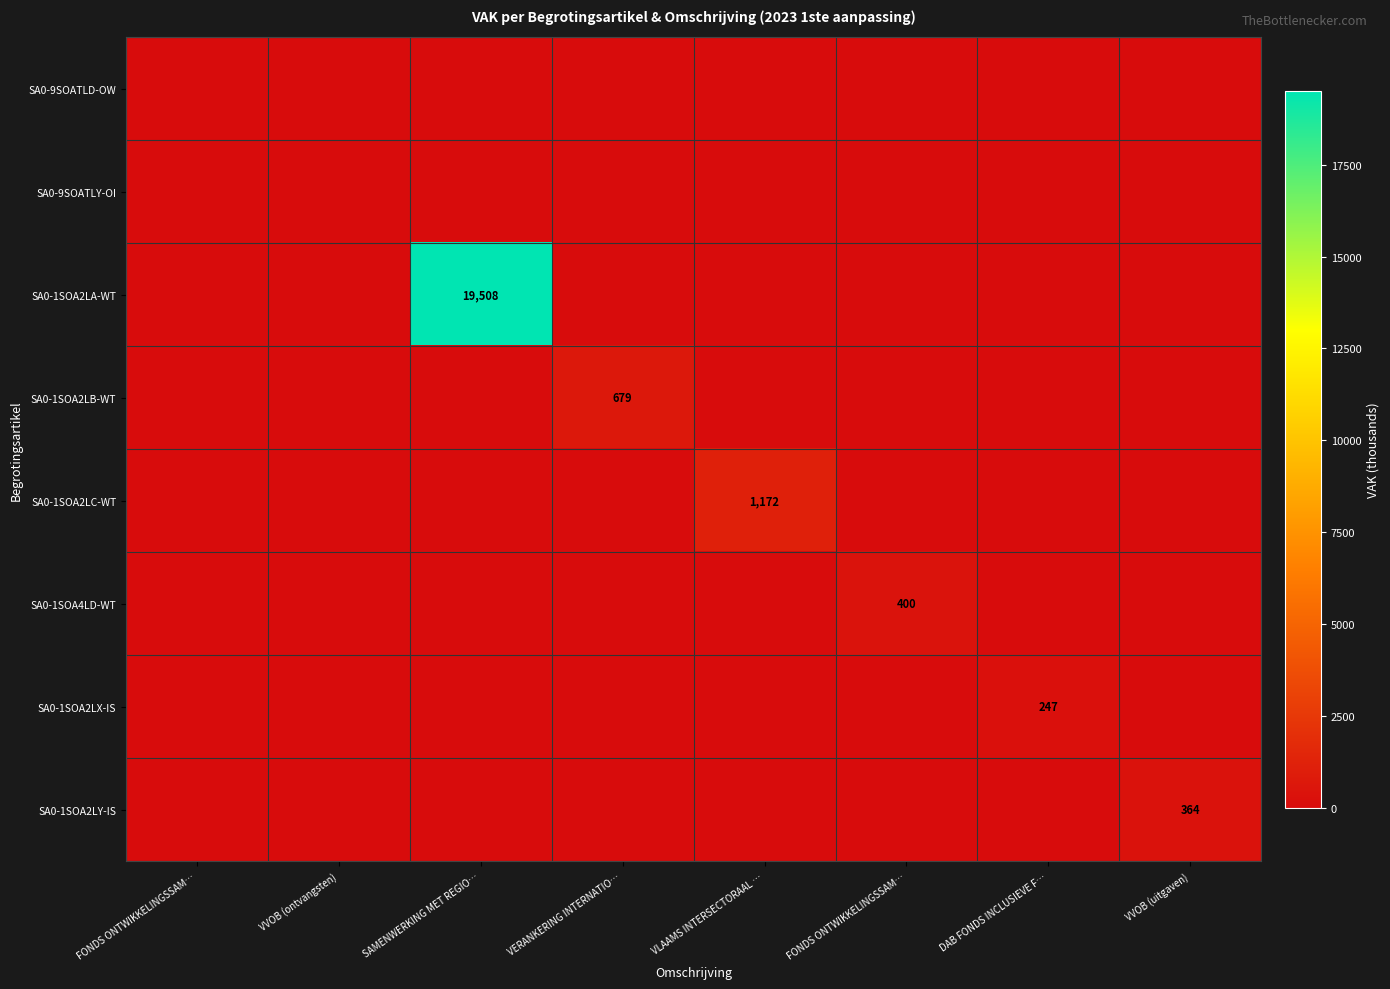

Rank the series by their maximum value, from lowest to highest.

SA0-9SOATLD-OW, SA0-9SOATLY-OI, SA0-1SOA2LX-IS, SA0-1SOA2LY-IS, SA0-1SOA4LD-WT, SA0-1SOA2LB-WT, SA0-1SOA2LC-WT, SA0-1SOA2LA-WT